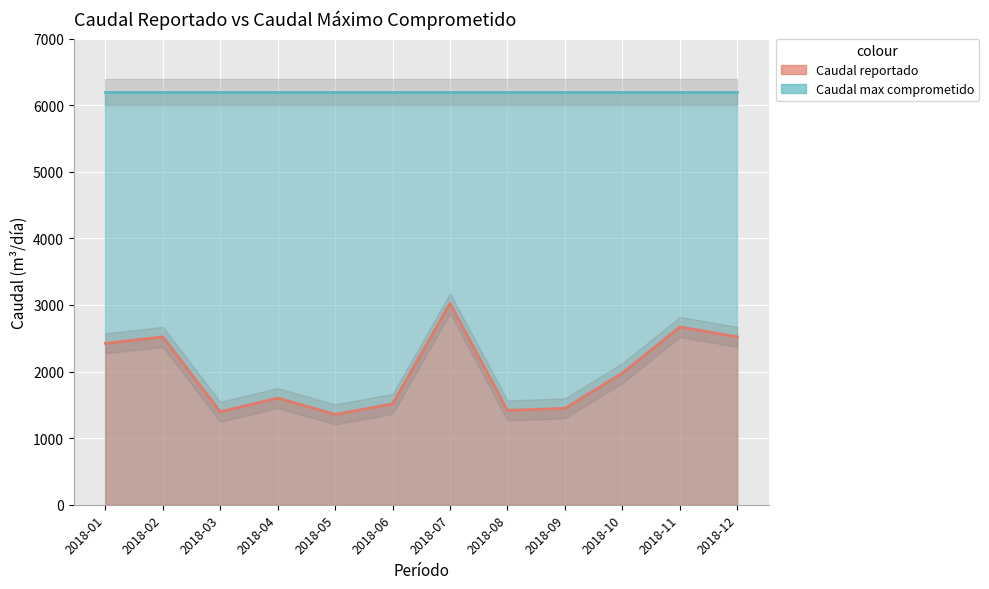

How many values are below 1976?

6